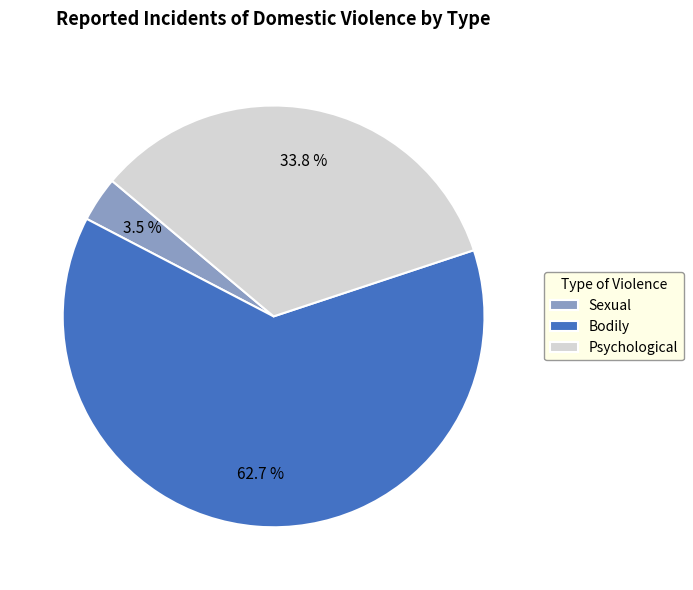

Count the number of slices in the pie.

3